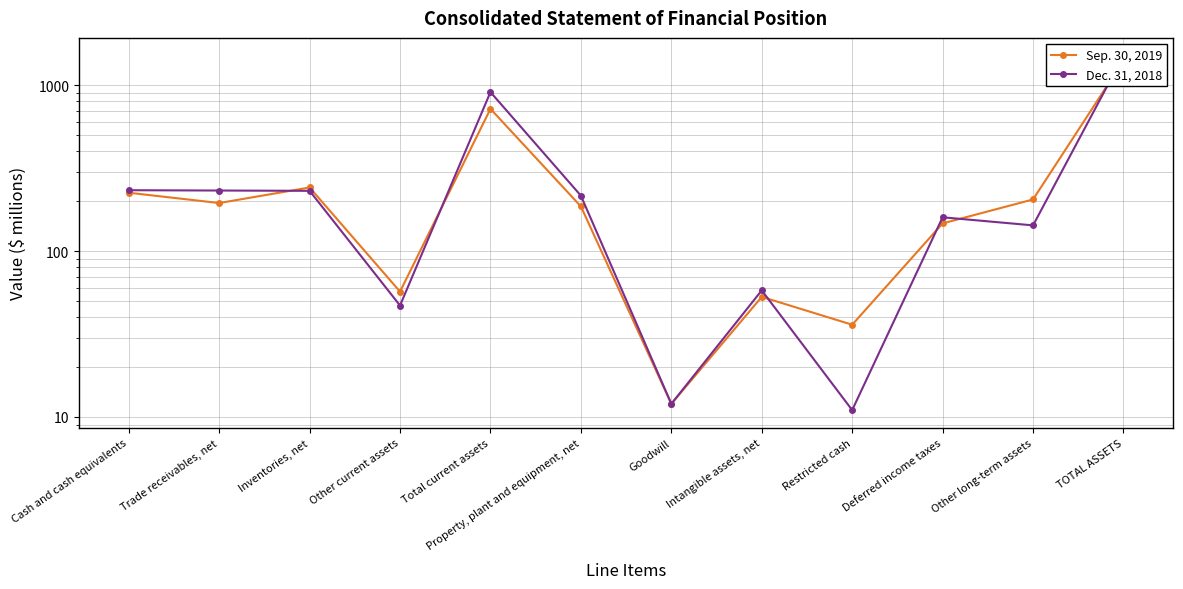

At which category is the sum across all series the highest?

TOTAL ASSETS